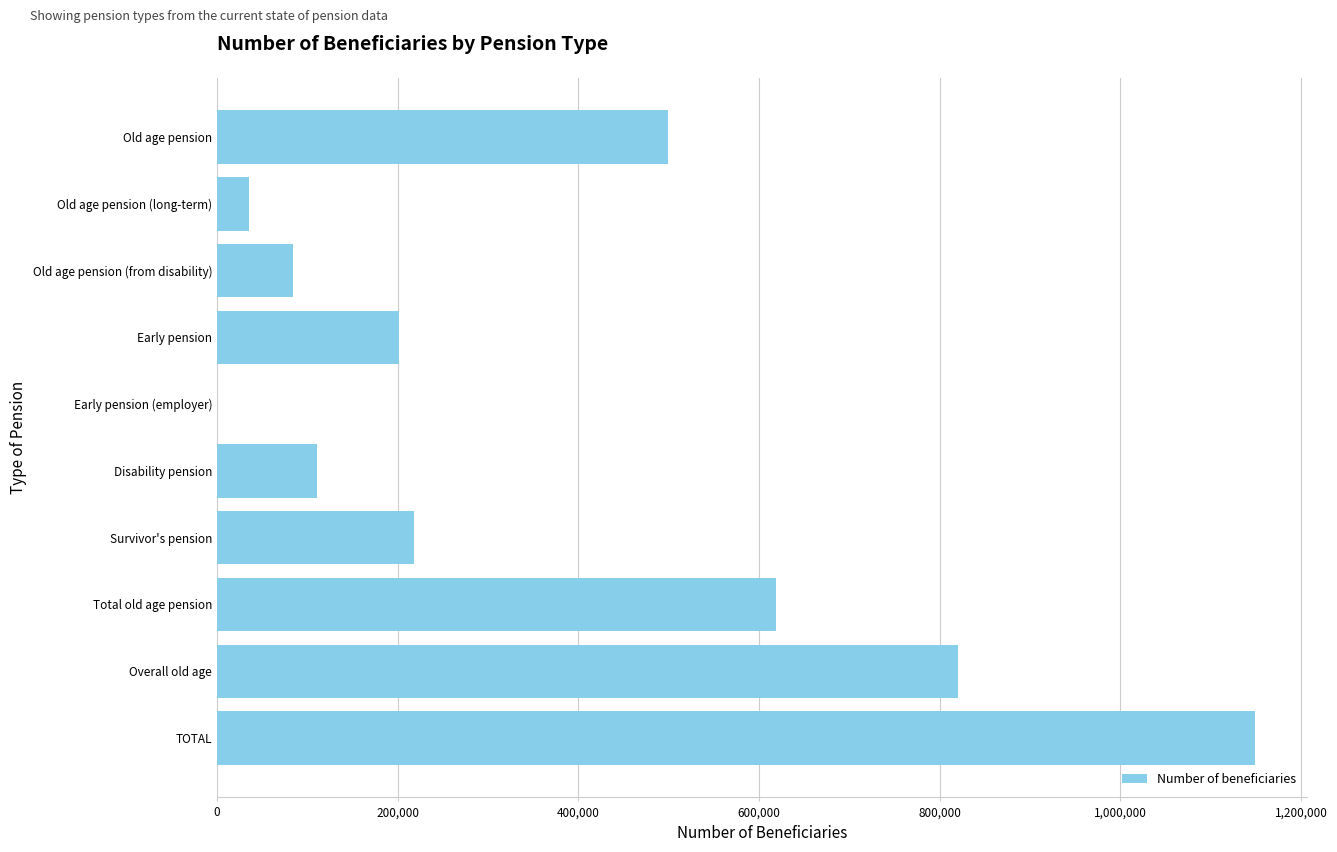

What is the sum of the values at TOTAL and Old age pension?

1648936